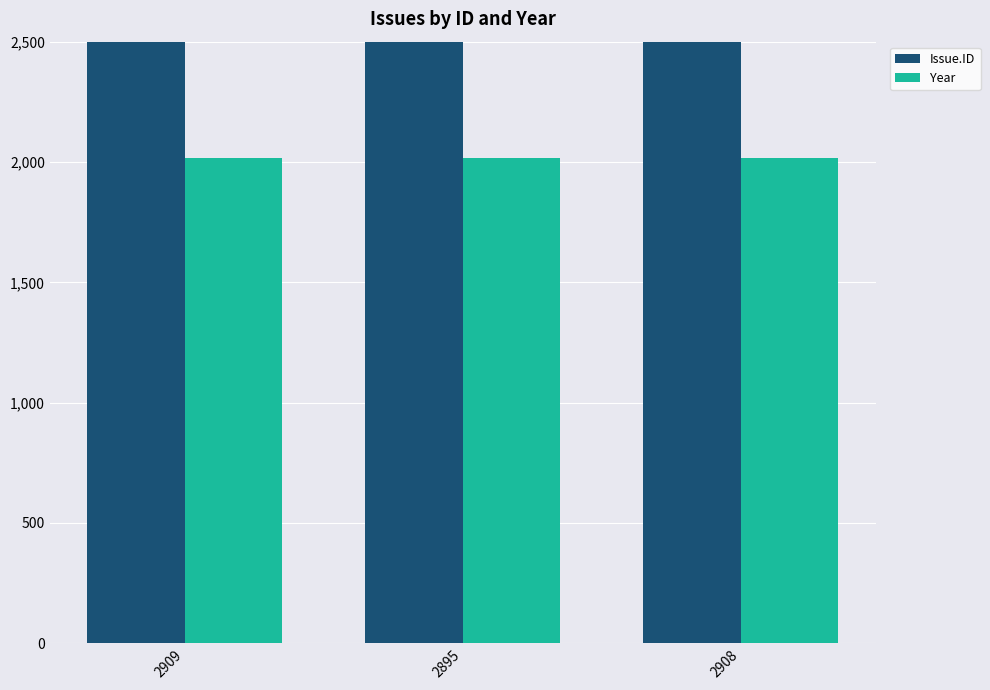

Is it true that Year equals 2016 at 2895?

True